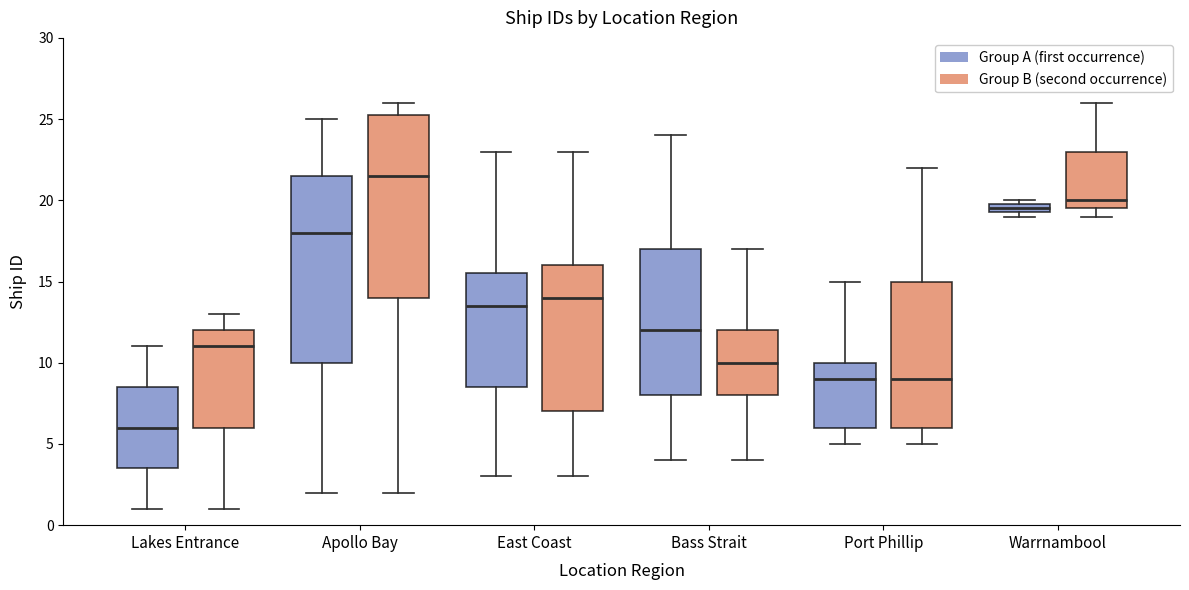

Which box's median line is the highest?

Apollo Bay (Group B (second occurrence))